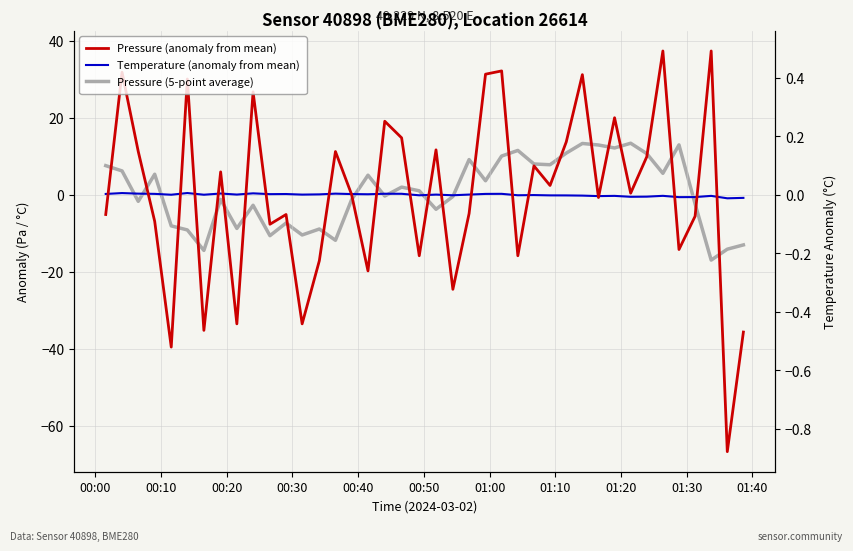

How many values in Pressure (5-point average) are above zero?

20